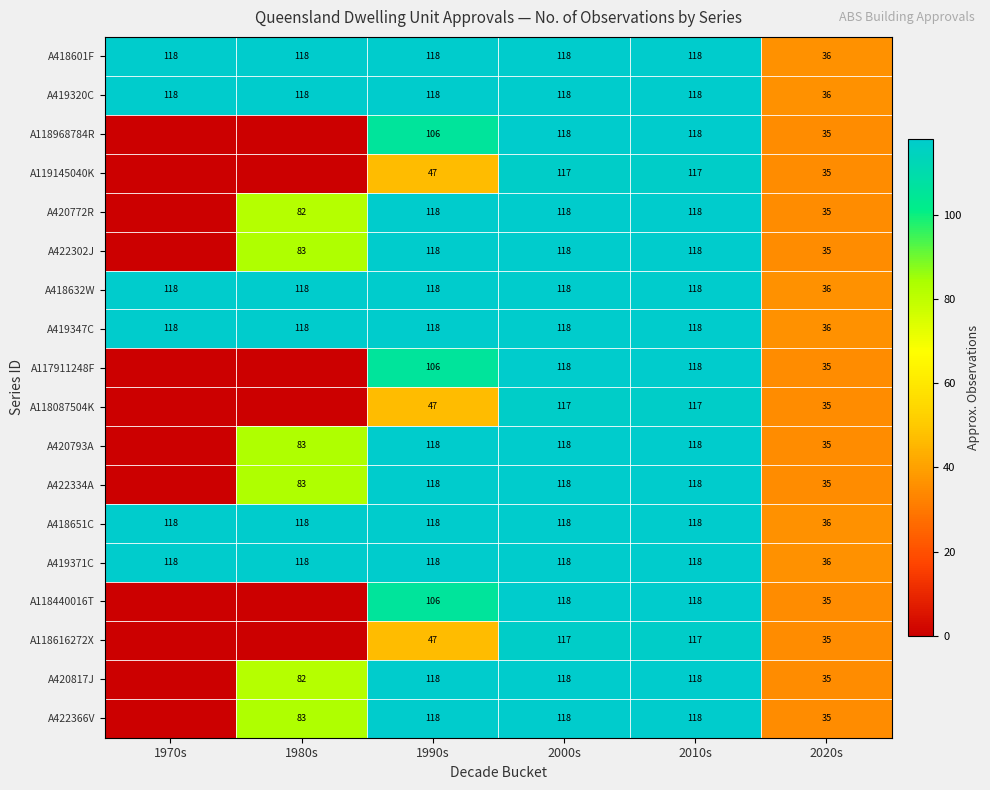

What is the difference between the highest and lowest values at 1990s?

71